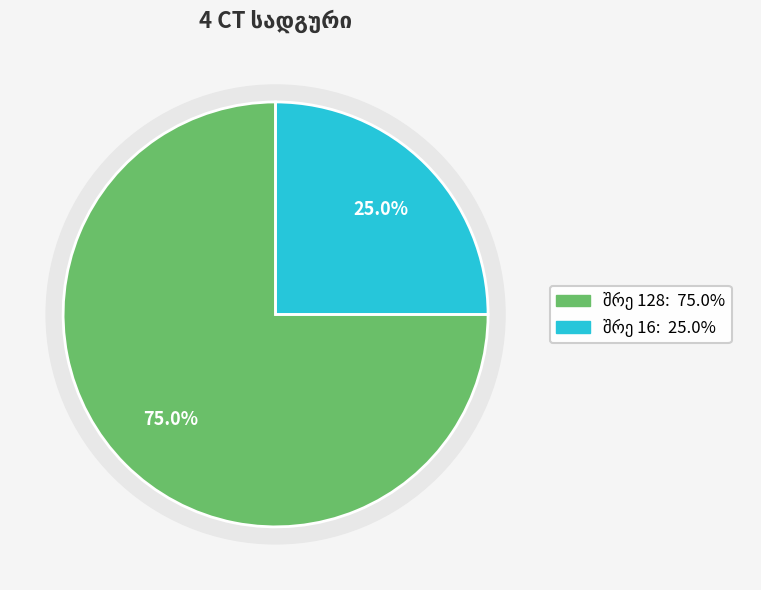

To the nearest percent, what is the average slice percentage?

50%